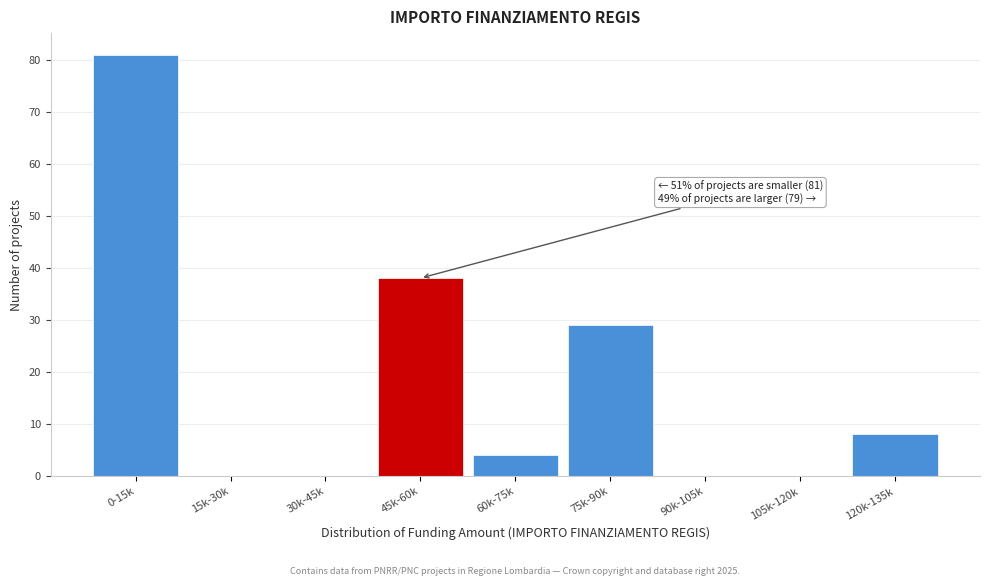

Reading right to left, transcribe all the data shown in this chart.

120k-135k=8	105k-120k=0	90k-105k=0	75k-90k=29	60k-75k=4	45k-60k=38	30k-45k=0	15k-30k=0	0-15k=81